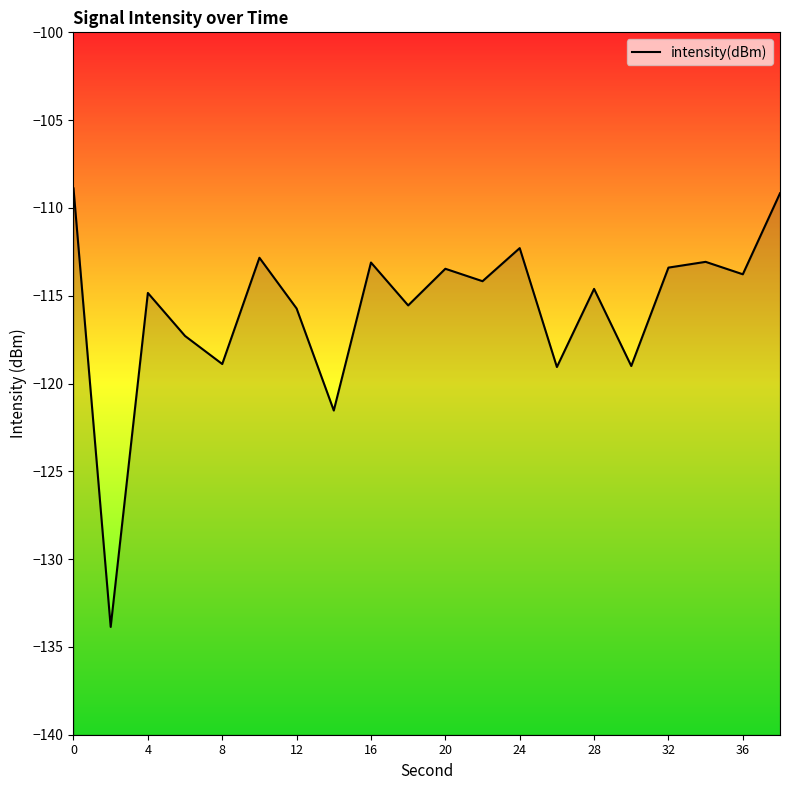

What is the sum of all values?

-2314.5